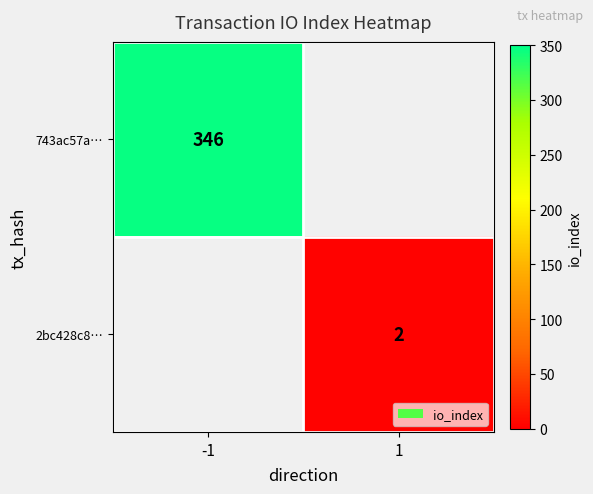

At which category does the chart reach its minimum across all series?

1